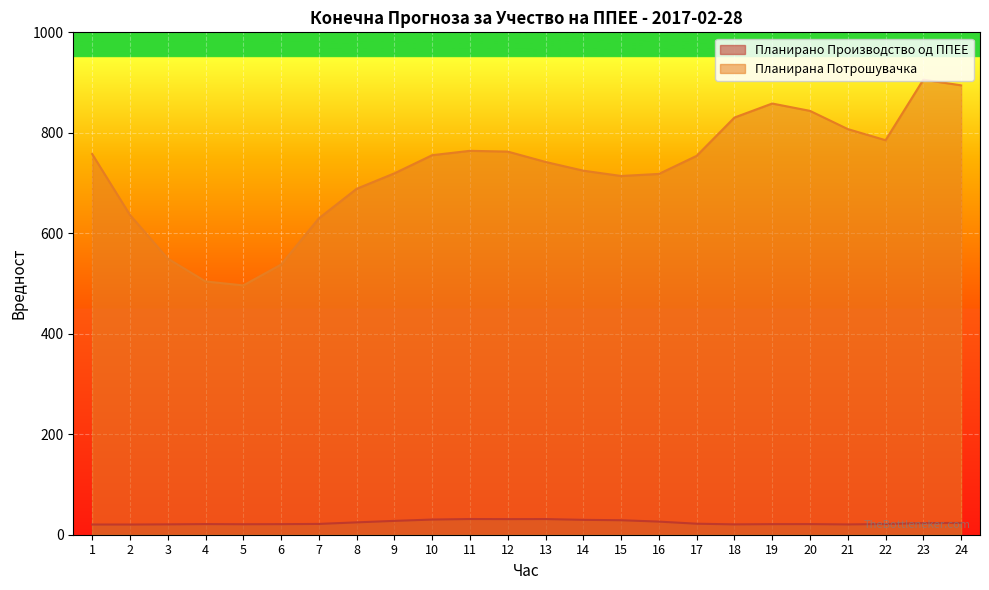

What is the spread (max minus min) of values at 7?

608.3